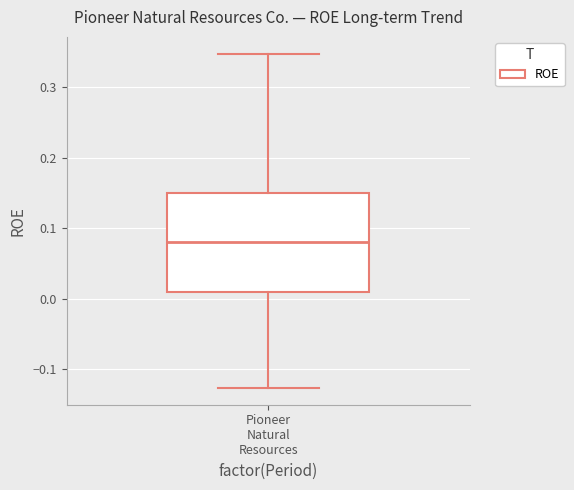

Transcribe this box plot: give where the median line is, the range the box spans, and where the two whiskers end, as read against the y-axis. The values are not printed on the chart, so give them approximately, as read against the axis.

median 0.08, box 0.01 to 0.15, whiskers -0.13 to 0.35